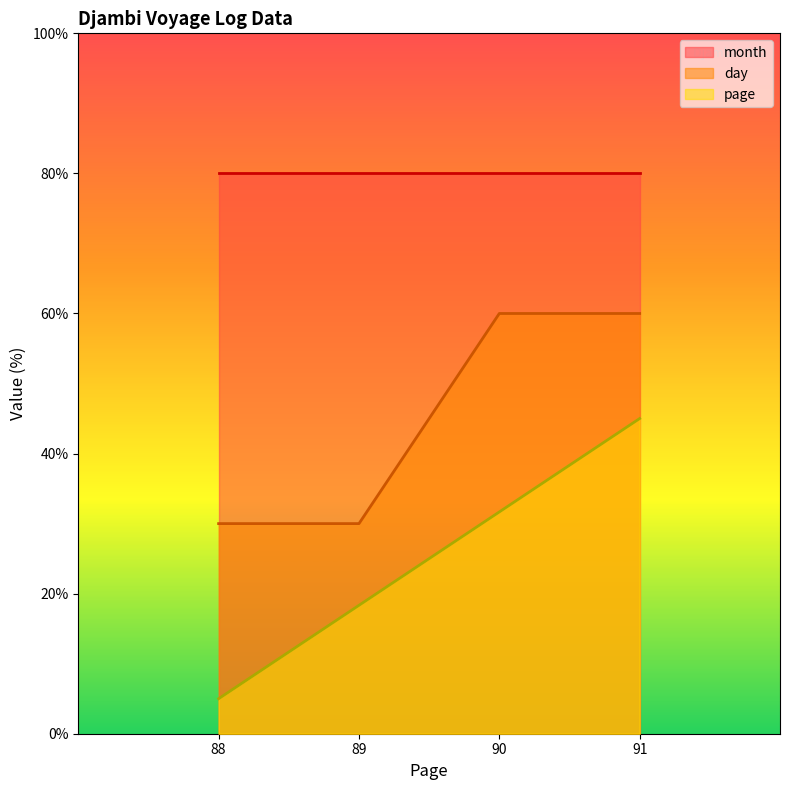

Does the chart have visible grid lines?

No